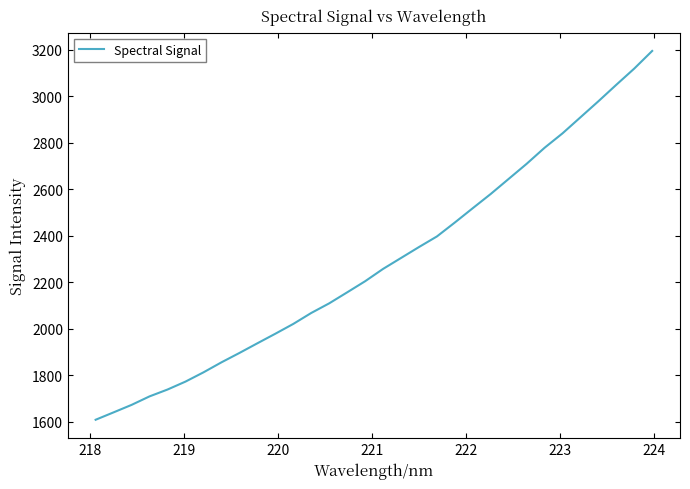

What is the smallest value displayed?

1609.1